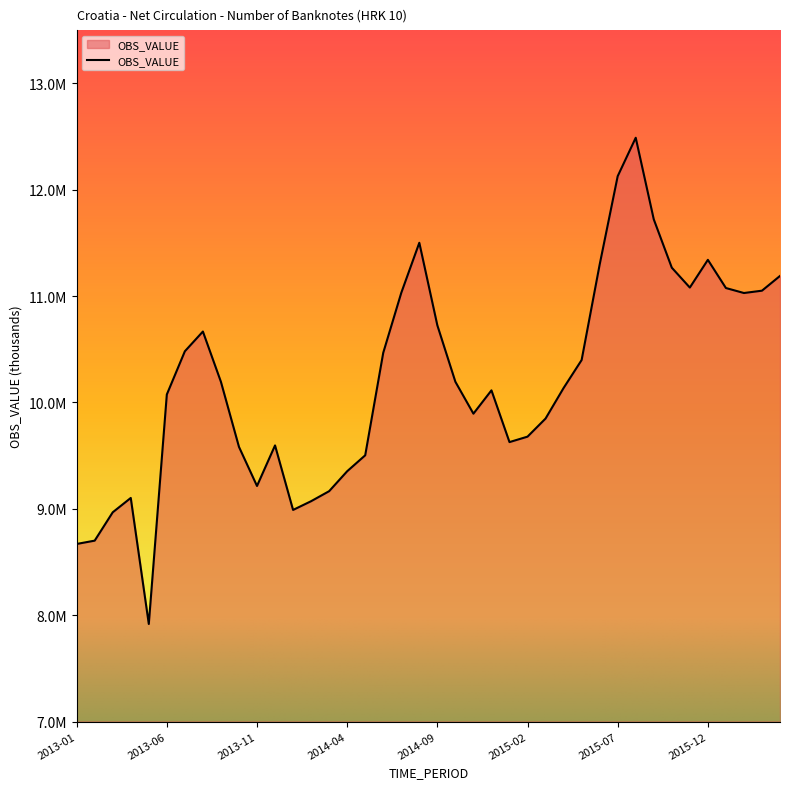

Is this an area chart (filled region under the line)?

Yes